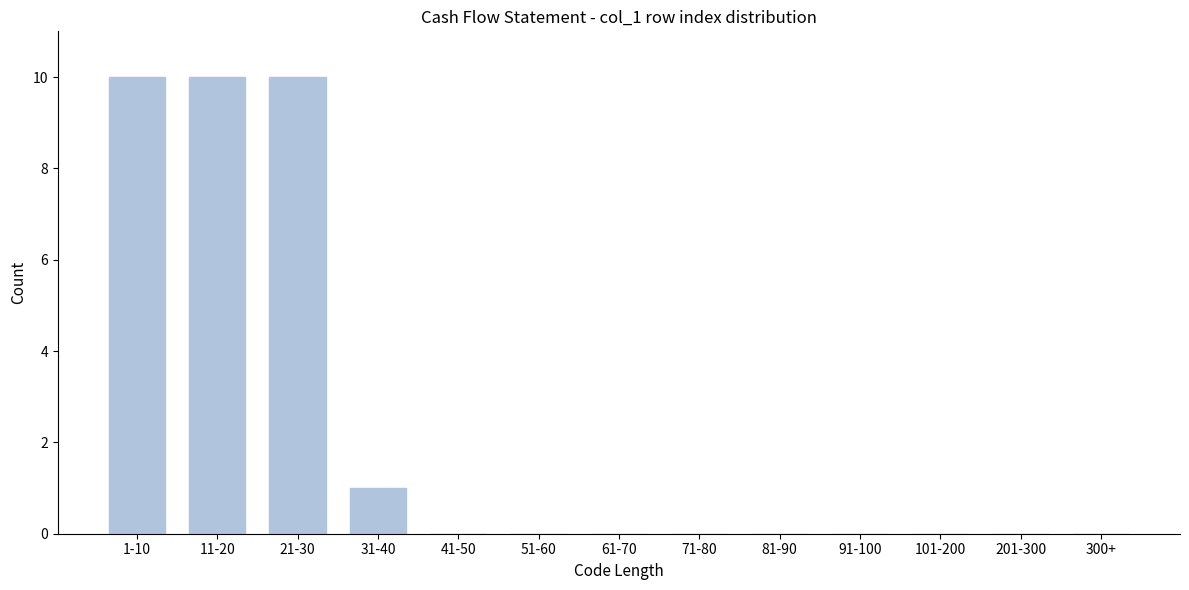

Reading left to right, list all the values displayed in this chart.

1-10=10	11-20=10	21-30=10	31-40=1	41-50=0	51-60=0	61-70=0	71-80=0	81-90=0	91-100=0	101-200=0	201-300=0	300+=0